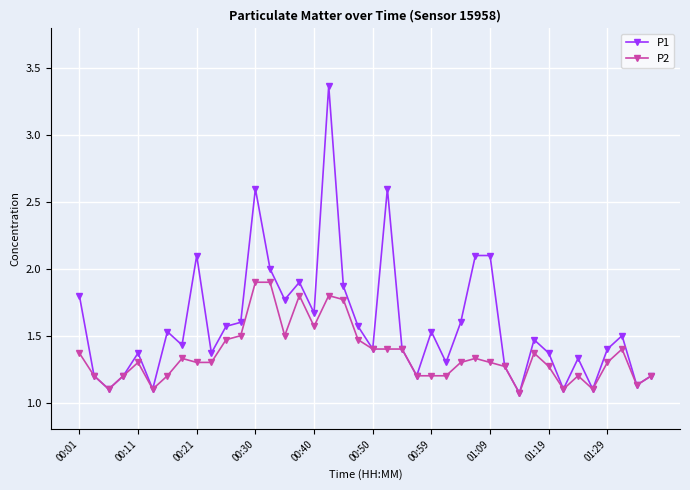

How many lines are shown in the chart?

2